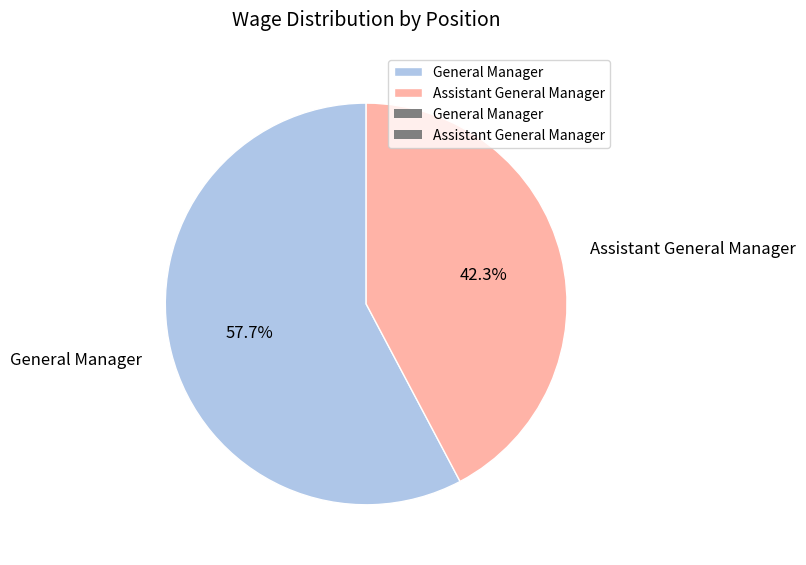

What percentage is the General Manager slice, to the nearest percent?

58%